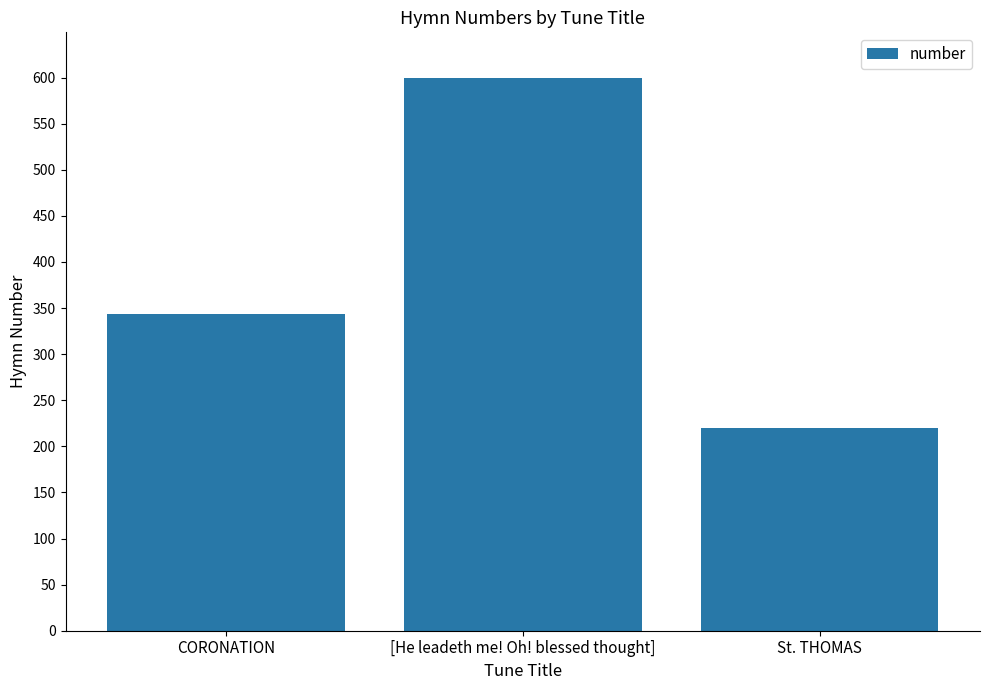

Reading left to right, what are all the values shown in this chart?

343	599	220